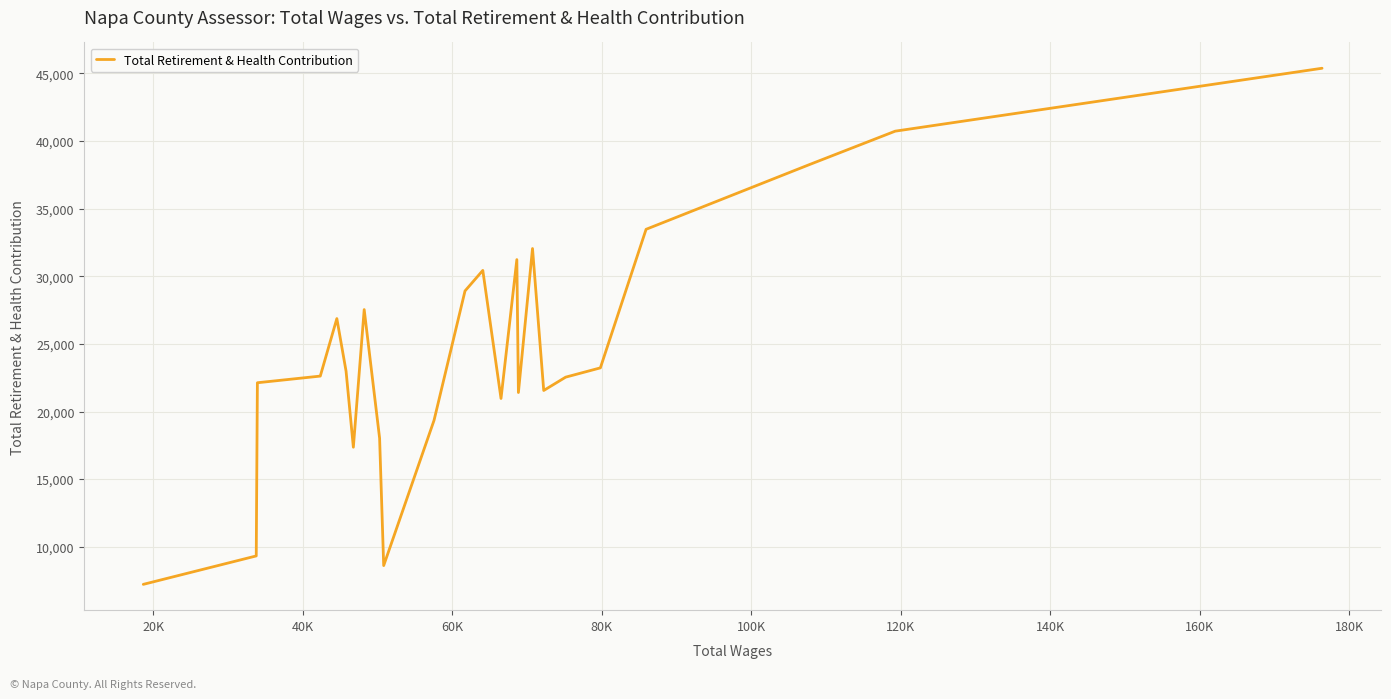

What is the difference between the maximum and minimum values?

38160